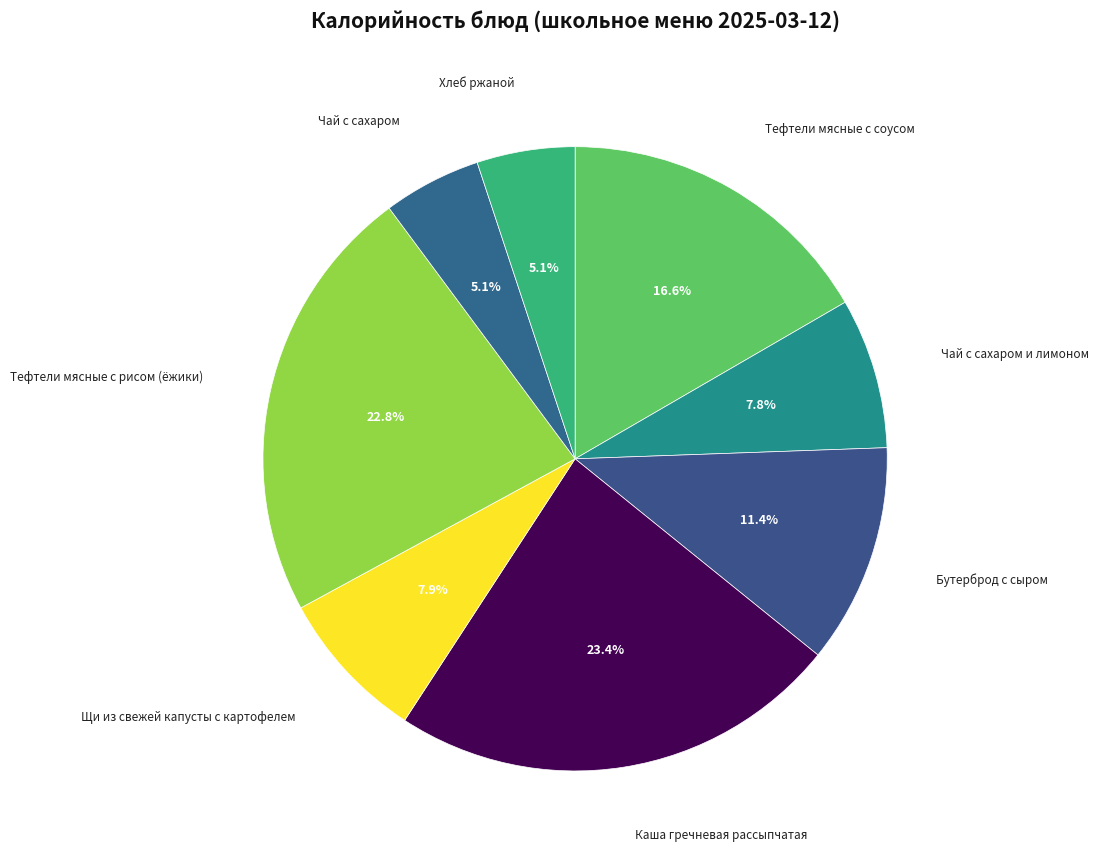

Count the number of slices in the pie.

8